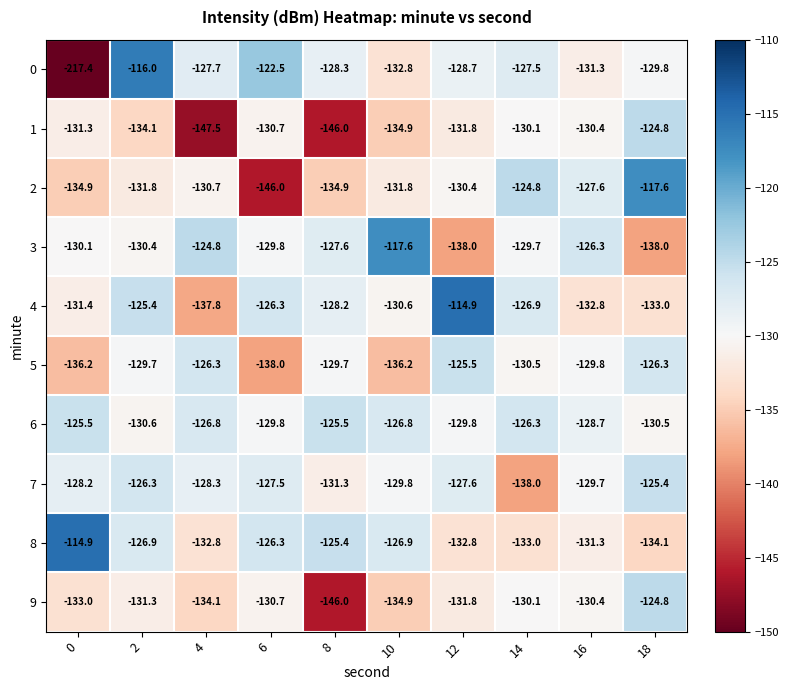

Is the value of 5 at 4 greater than the value of 4 at 18?

Yes